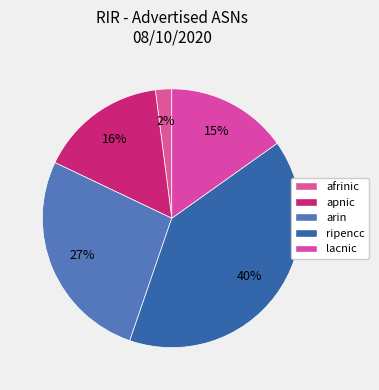

Is there any slice that represents more than half of the pie?

No